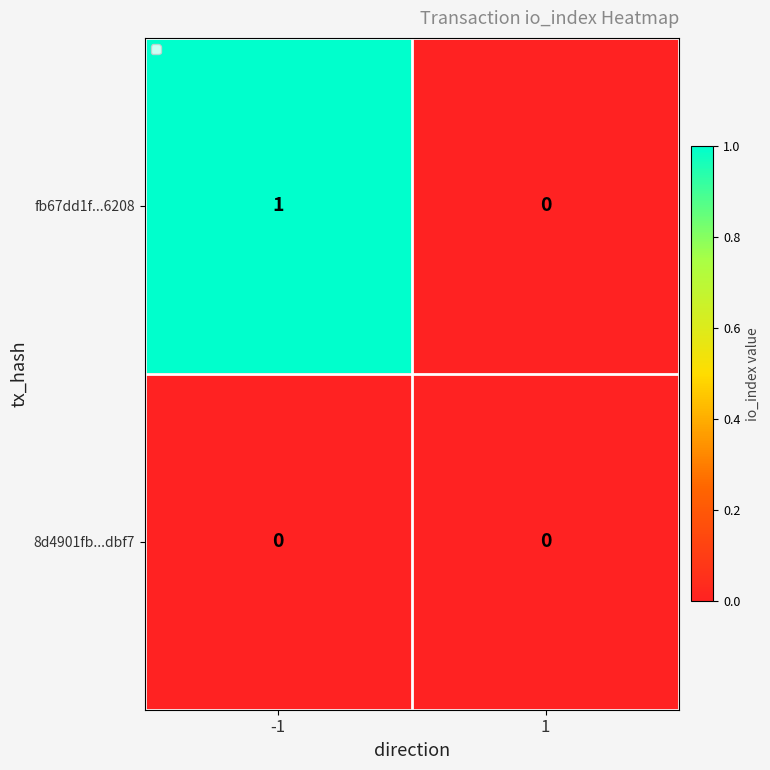

Rank the categories by fb67dd1f...6208 value from lowest to highest.

1, -1